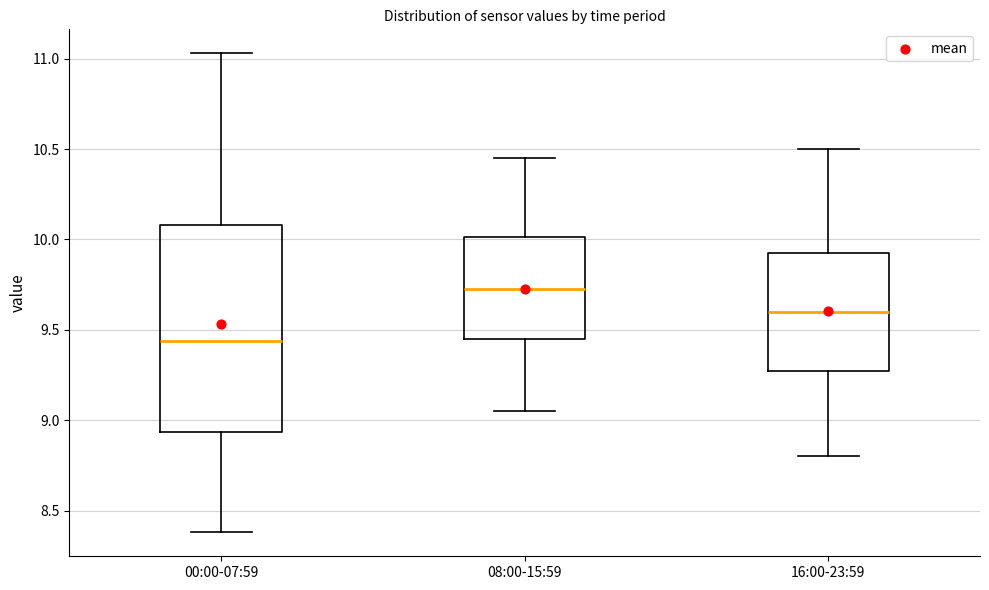

Reading left to right, transcribe this box plot: for each box, give where its median line is, the range the box spans, and where its two whiskers end, as read against the y-axis. The values are not printed on the chart, so give them approximately, as read against the axis.

00:00-07:59: median 9.45, box 8.95 to 10.10, whiskers 8.40 to 11.05
08:00-15:59: median 9.75, box 9.45 to 10.00, whiskers 9.05 to 10.45
16:00-23:59: median 9.60, box 9.30 to 9.95, whiskers 8.80 to 10.50